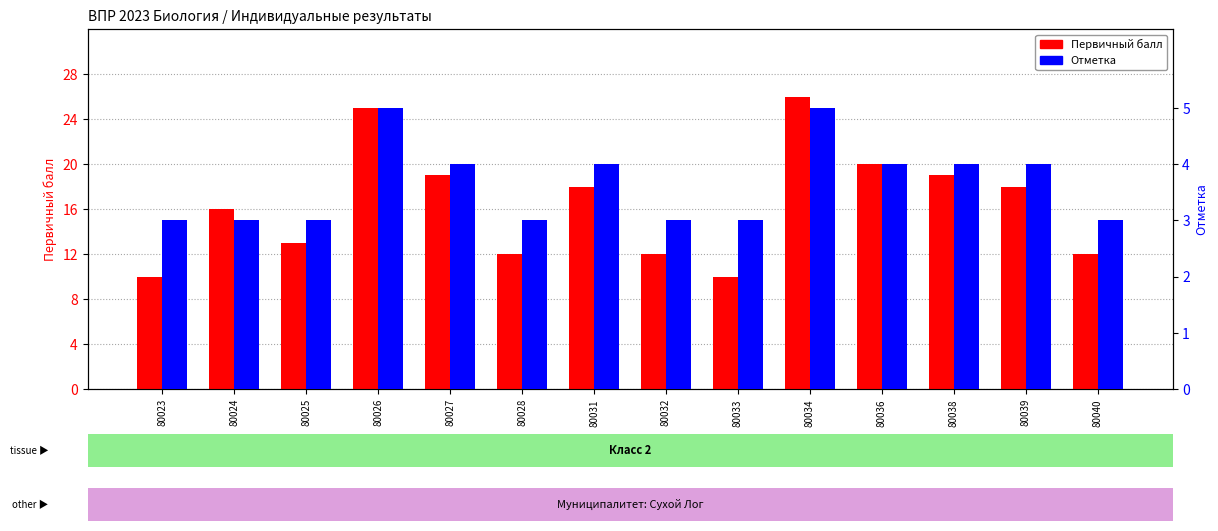

The Первичный балл series shows 10 at 80033. True or false?

True